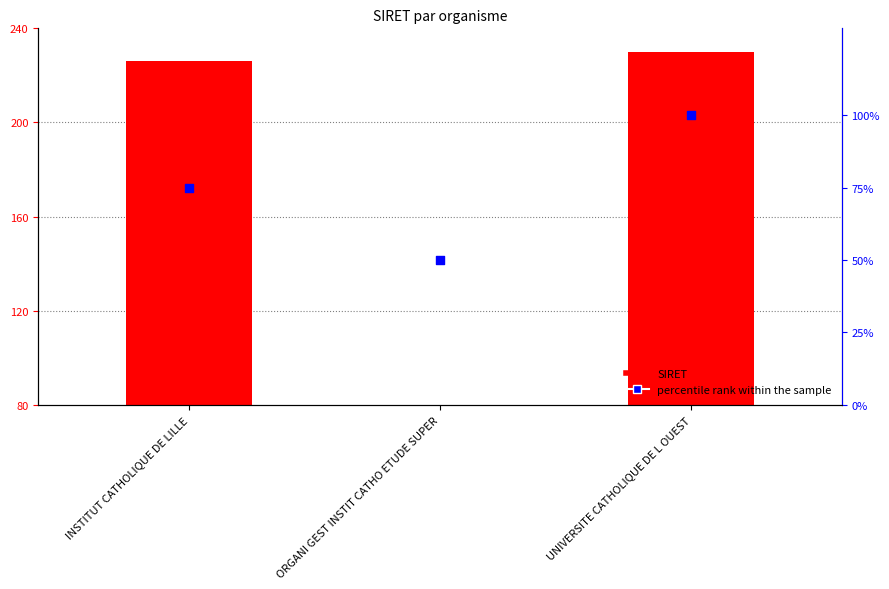

Between UNIVERSITE CATHOLIQUE DE L OUEST and INSTITUT CATHOLIQUE DE LILLE, which is larger?

UNIVERSITE CATHOLIQUE DE L OUEST